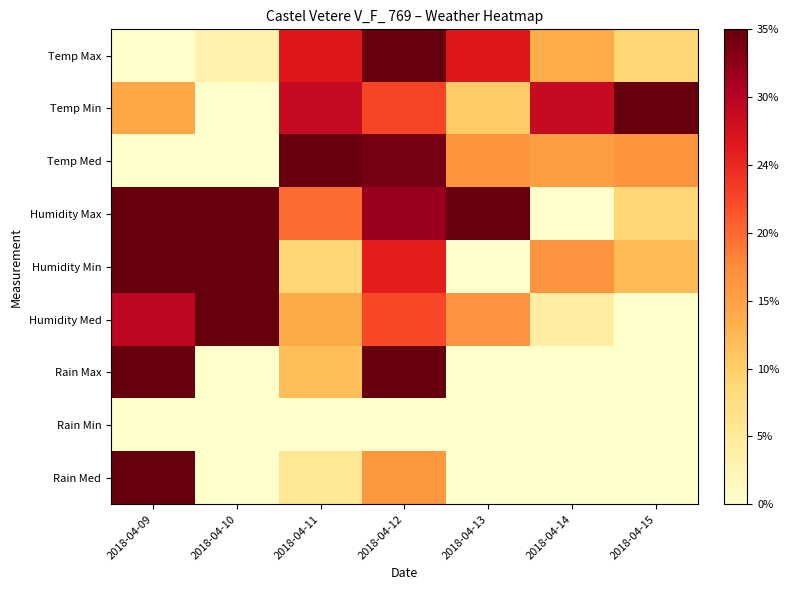

How many data points does each series have?

7